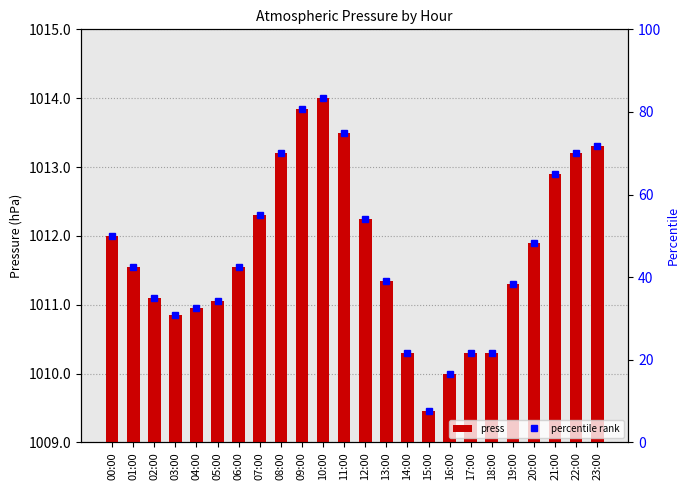

At which label is percentile rank closest to 45?

01:00